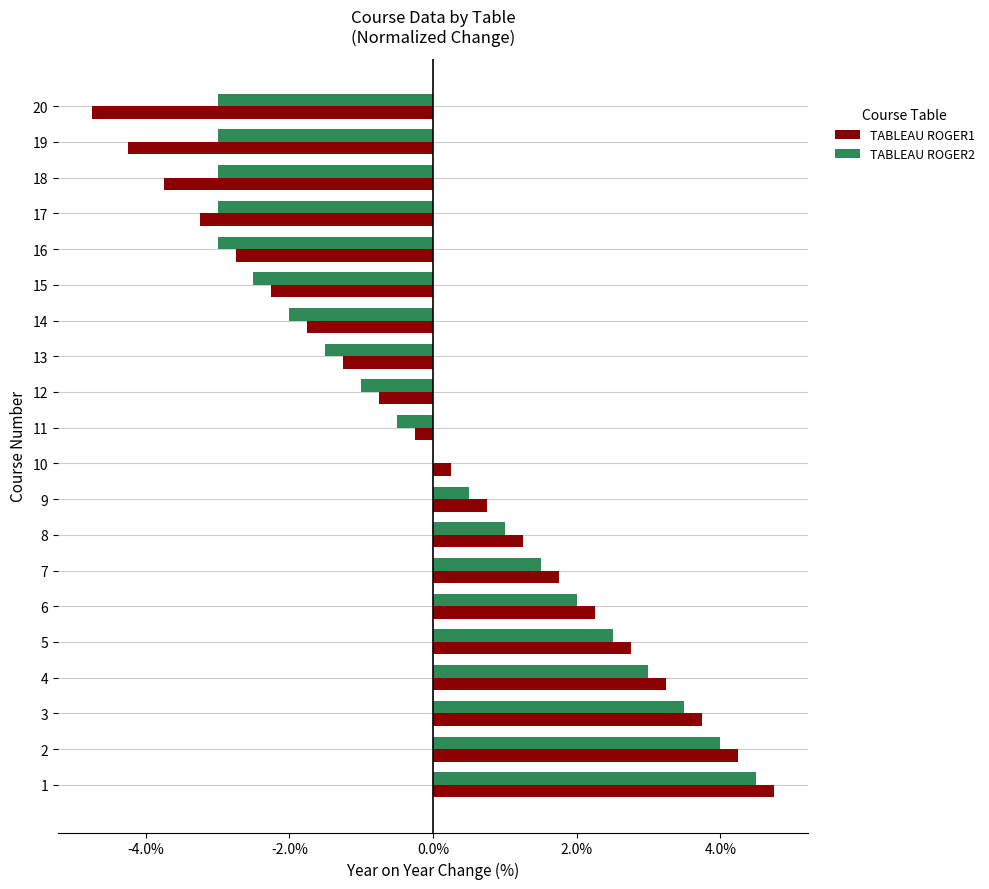

What are all the series names shown in the legend?

TABLEAU ROGER1, TABLEAU ROGER2